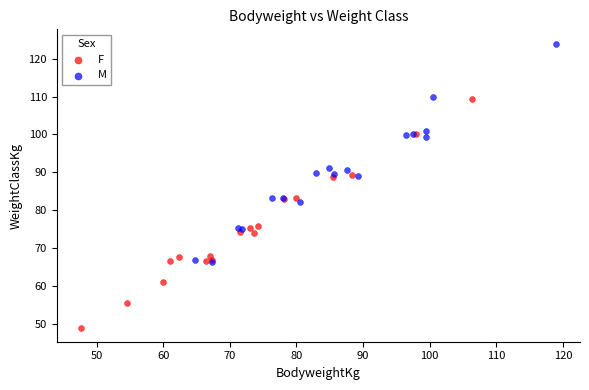

Which series reaches the minimum Y coordinate?

F